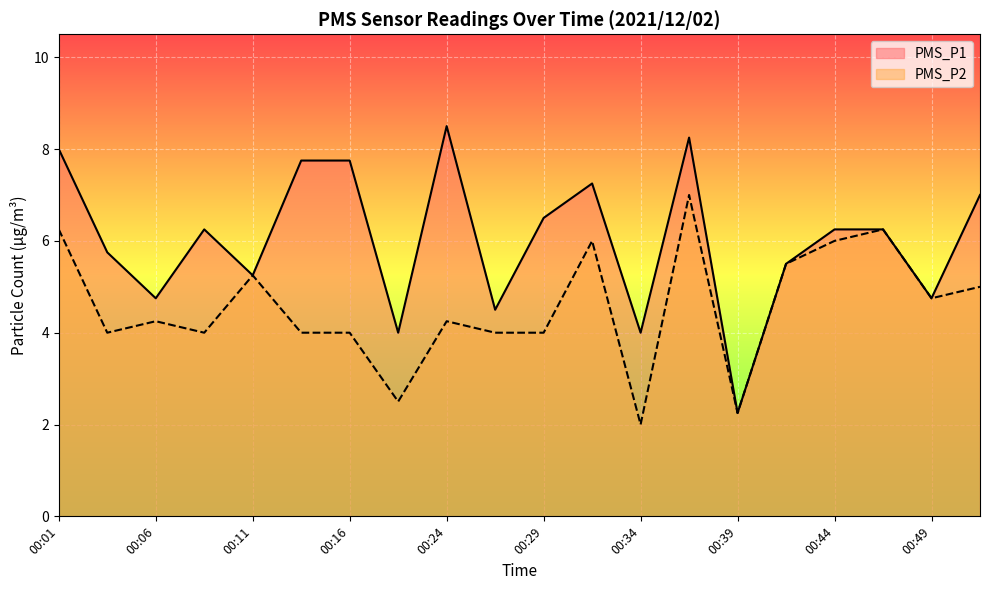

Which category has the lowest value across all series?

00:34